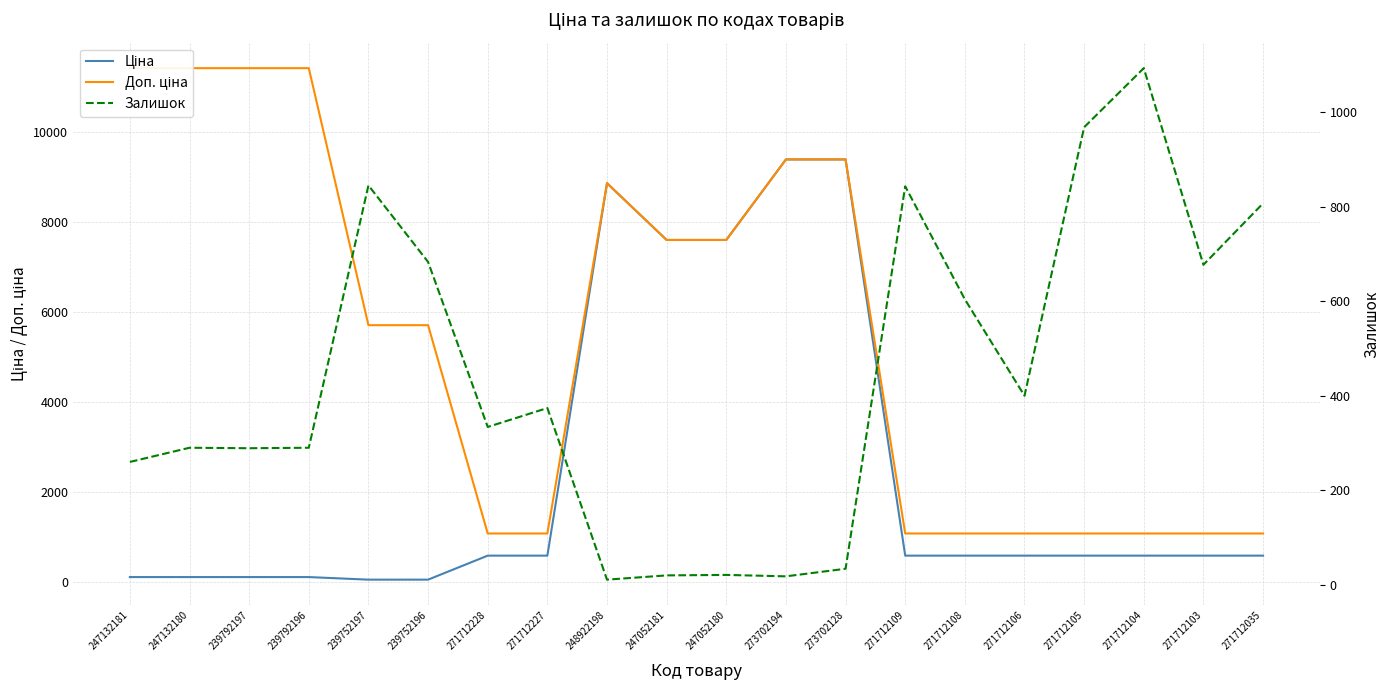

Which series changed the most between 239792197 and 271712035?

Доп. ціна